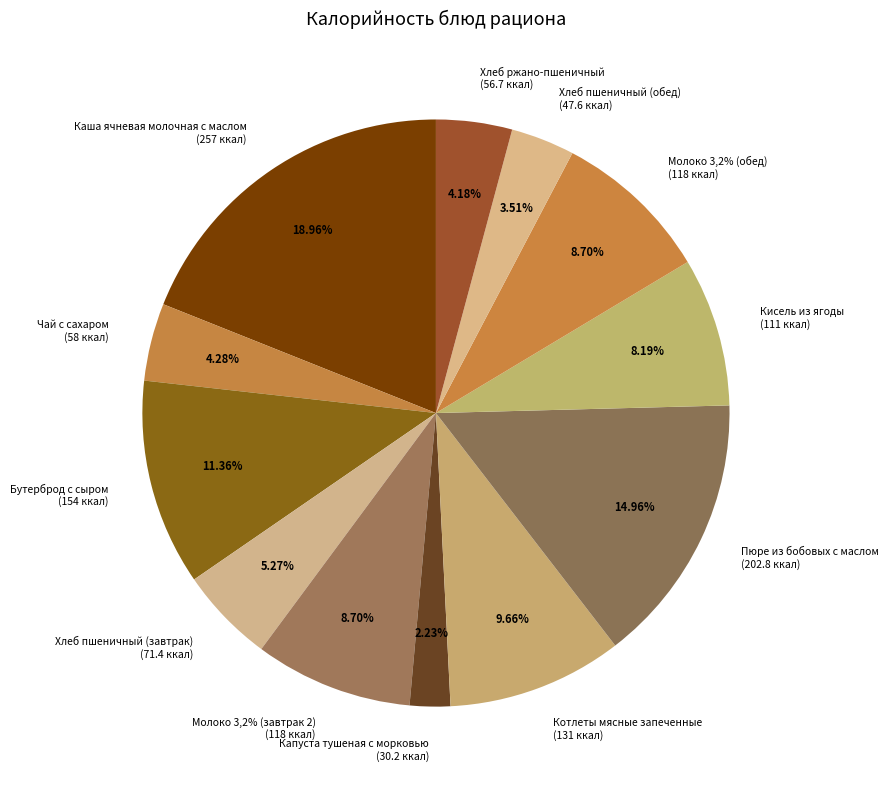

Which slice is the largest?

Каша ячневая молочная с маслом